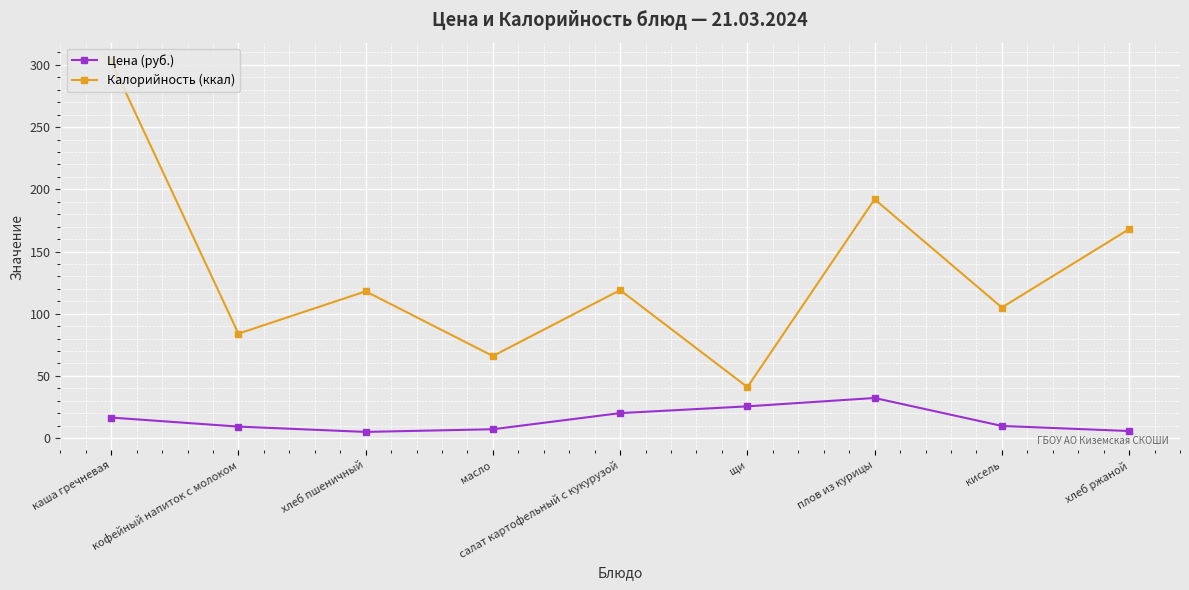

Which category has the lowest value in the Калорийность (ккал) series?

щи